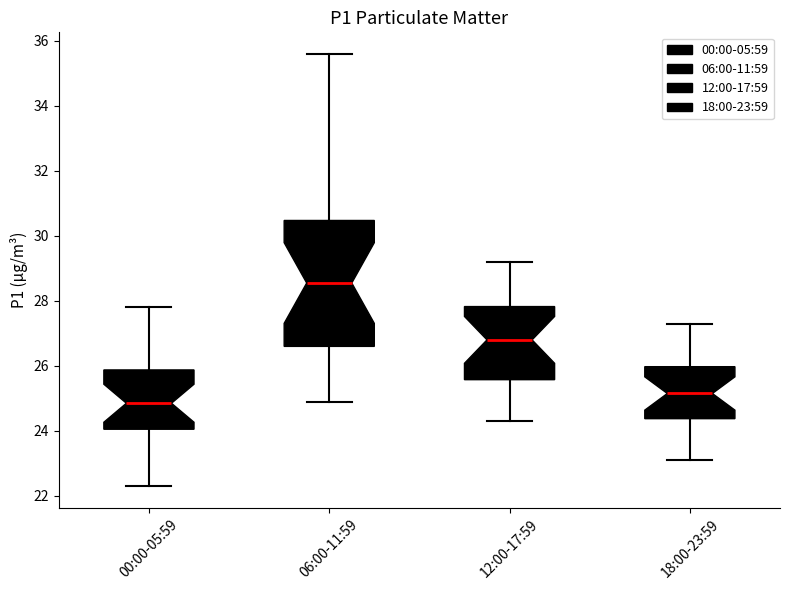

Which box has the lowest median line?

00:00-05:59